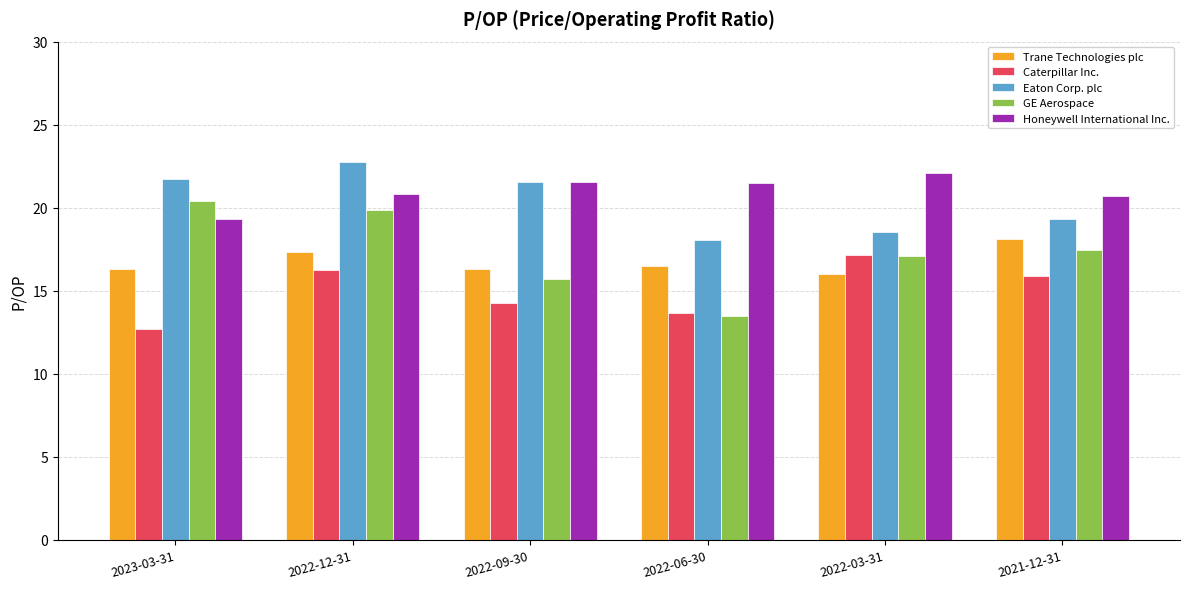

What is the minimum value shown in the chart?

12.7